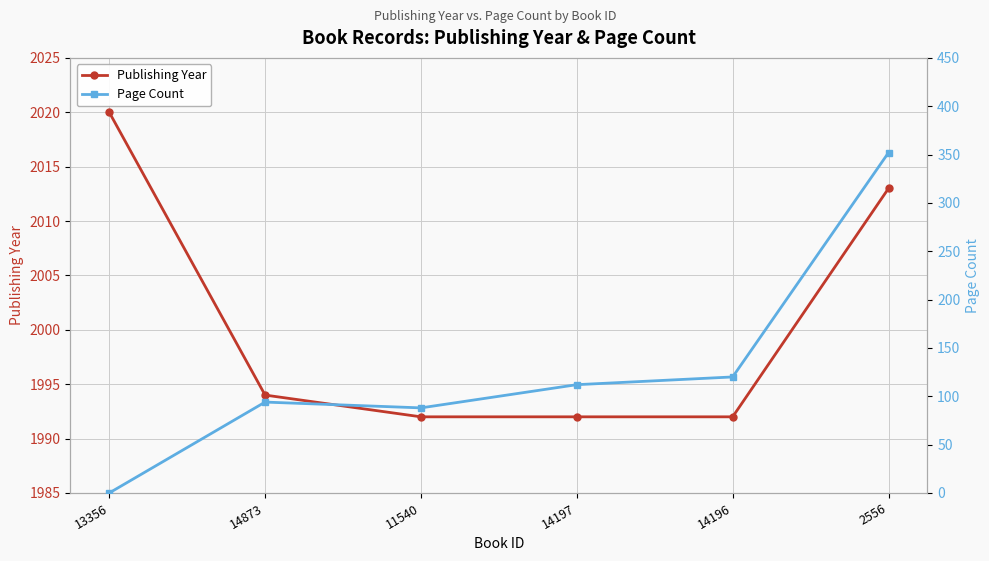

What are all the series names shown in the legend?

Publishing Year, Page Count